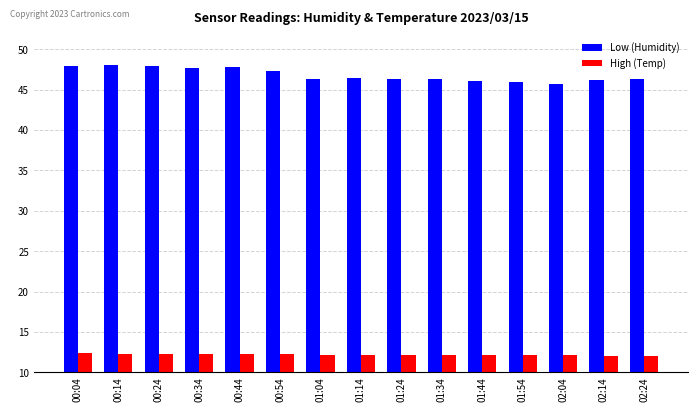

The Low (Humidity) series shows 47.9 at 00:24. True or false?

True